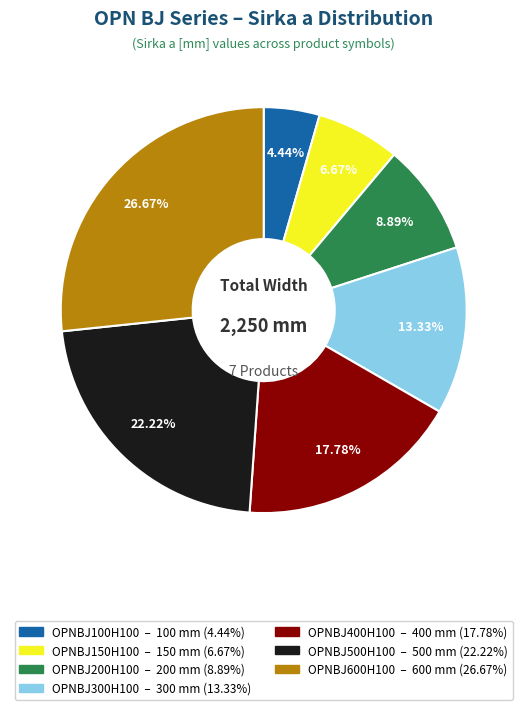

Between OPNBJ150H100 and OPNBJ600H100, which is larger?

OPNBJ600H100